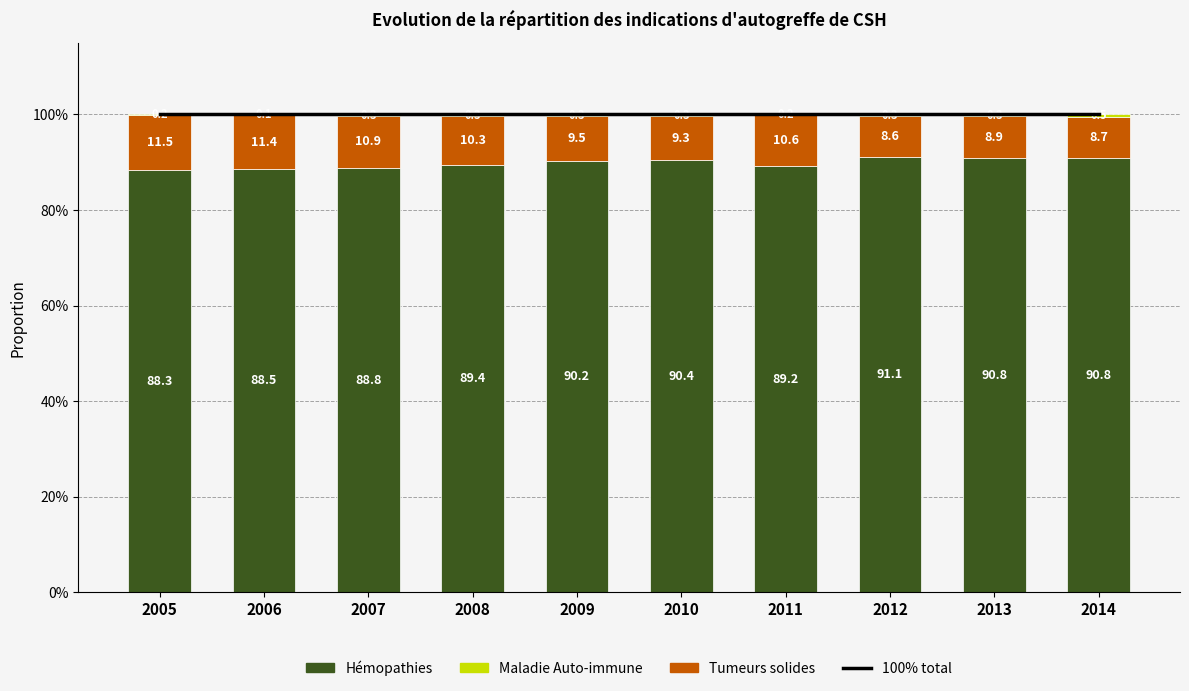

At how many categories does at least one series exceed 0?

10